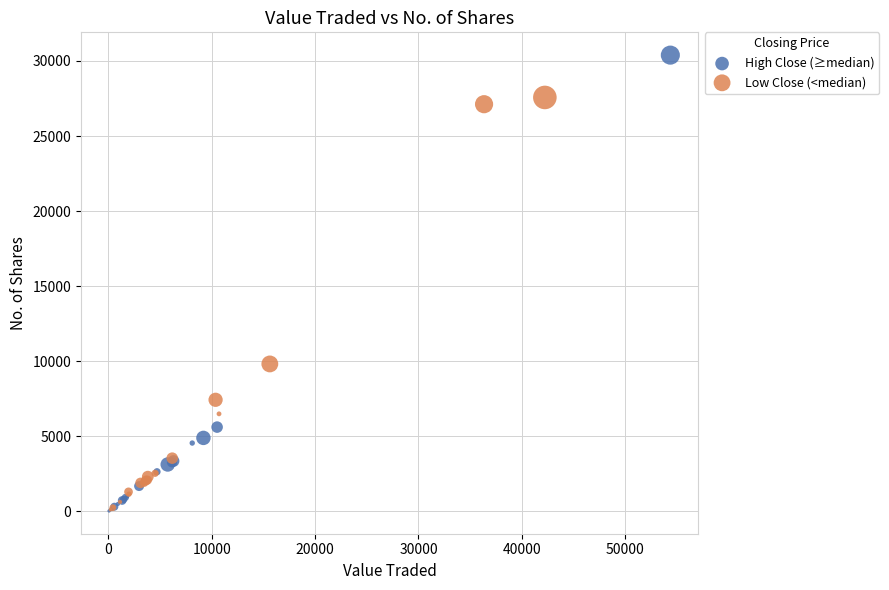

Which series contains the highest Y value?

High Close (≥median)